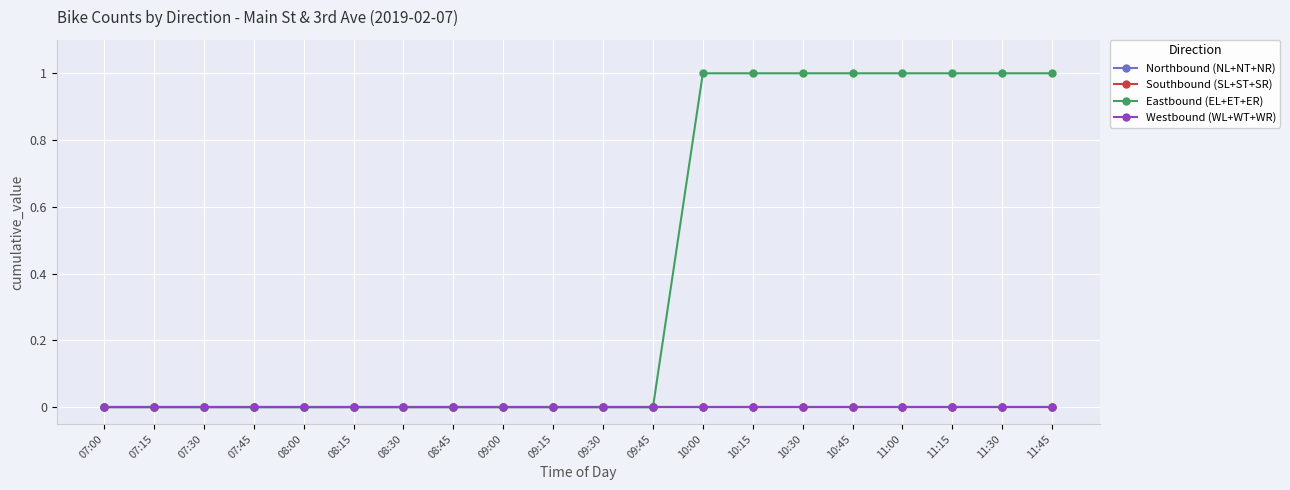

The Southbound (SL+ST+SR) series shows 0 at 11:30. True or false?

True